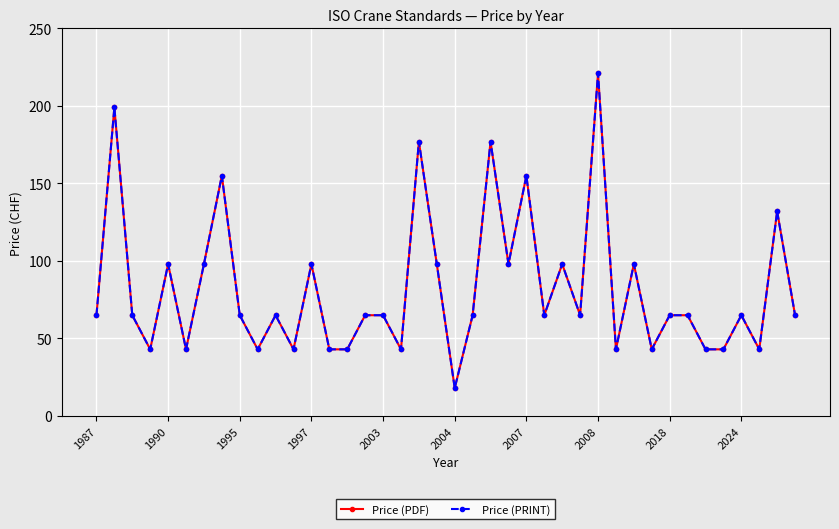

Does the chart have visible grid lines?

Yes